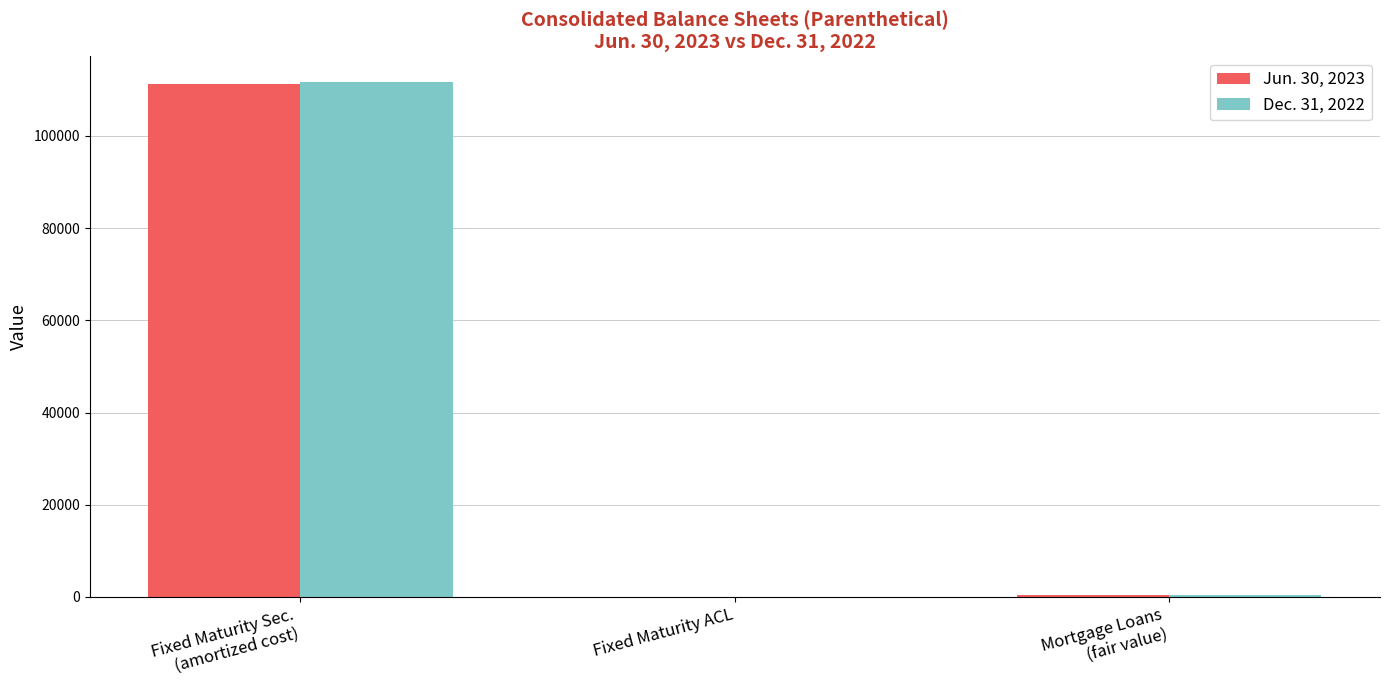

What is the maximum value shown in the chart?

111707